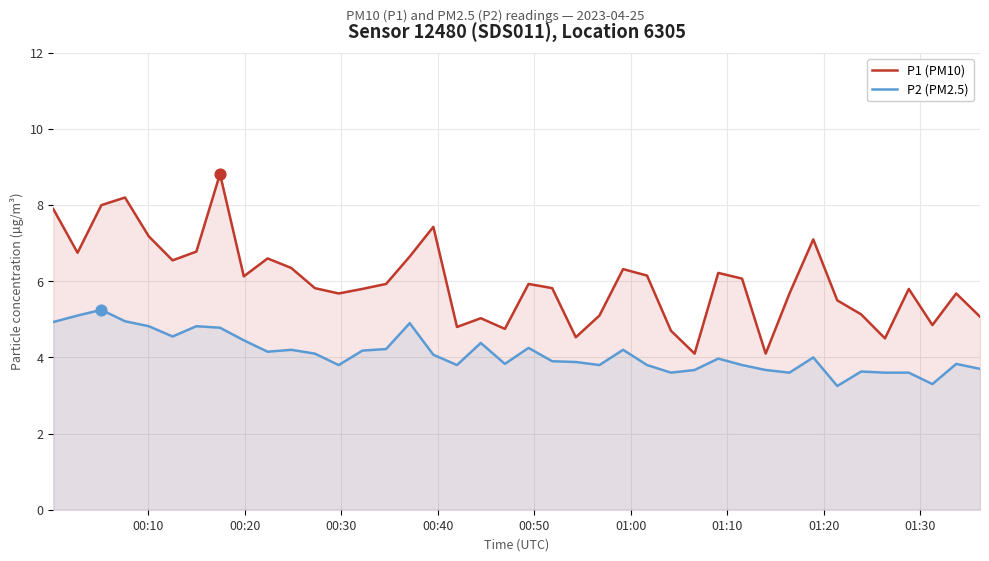

Which series contains the highest Y value?

P1 (PM10)